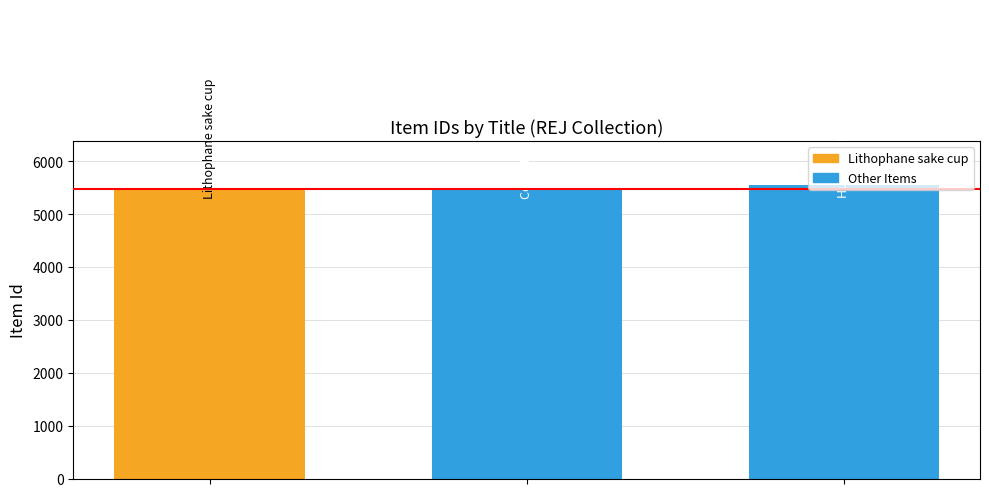

What is the greatest value displayed?

5549